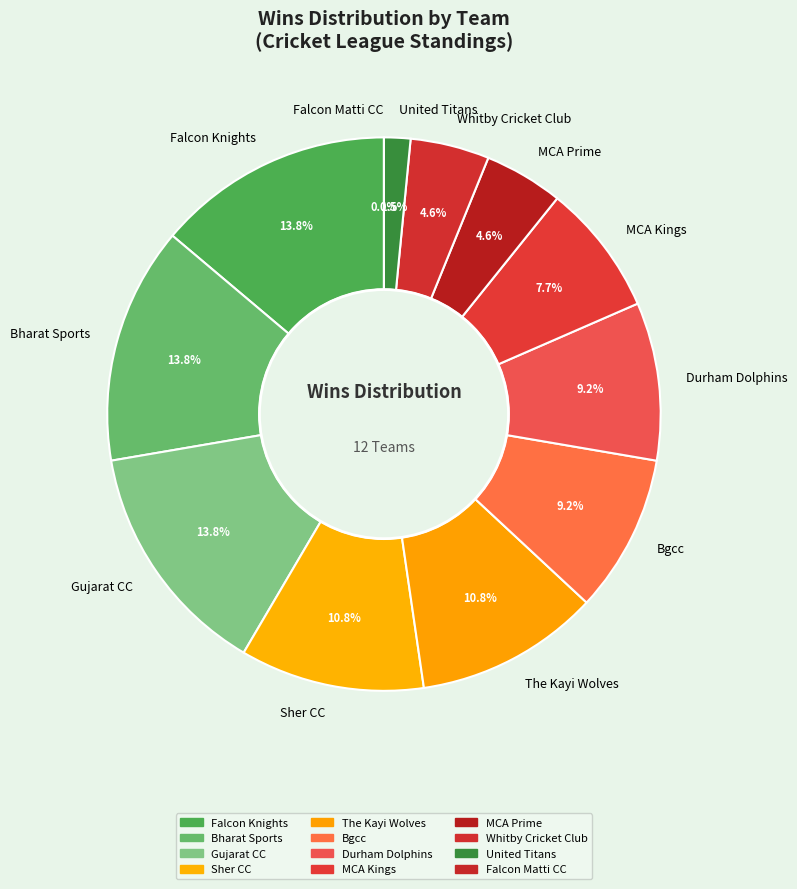

Which has a higher value, Gujarat CC or United Titans?

Gujarat CC